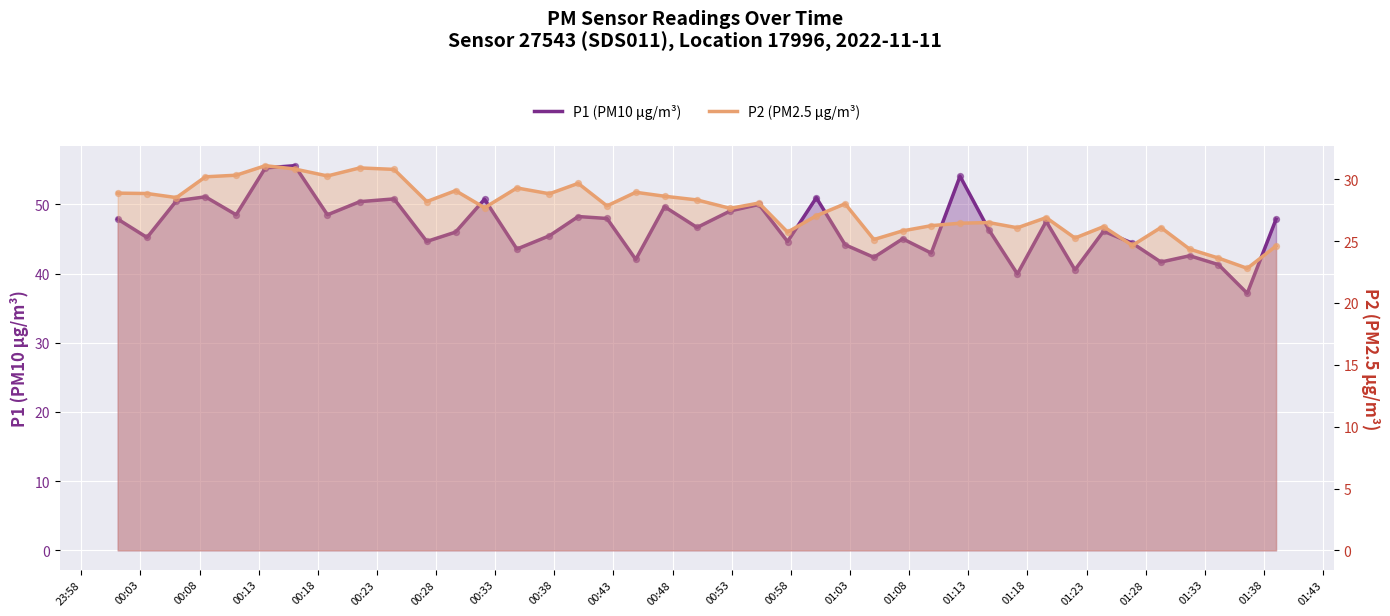

Which series reaches the minimum Y coordinate?

P2 (PM2.5 µg/m³)